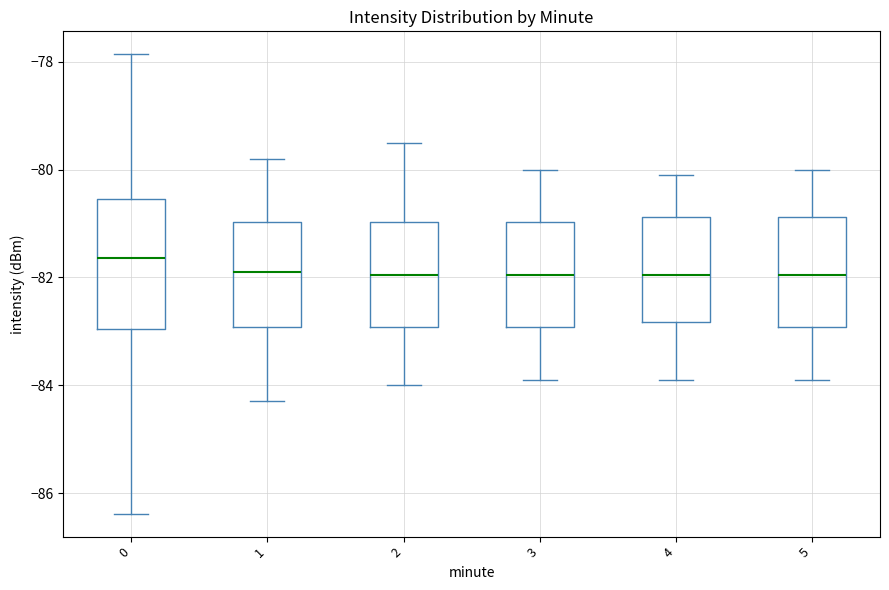

Where does the upper whisker of the box at x = 5 end on the y-axis? The values are not printed on the chart, so give them approximately, as read against the axis.

-80.0